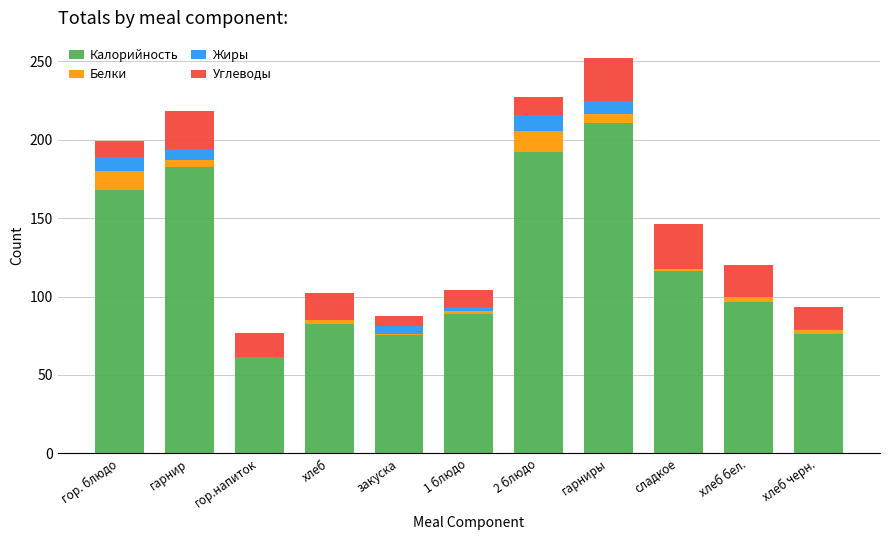

How many values in the Калорийность series exceed 96?

6